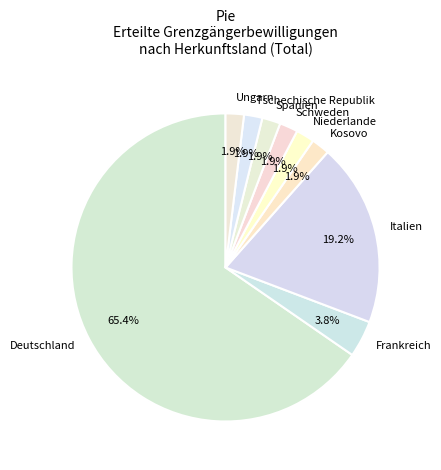

Is it true that Kosovo is 2% of the pie?

True